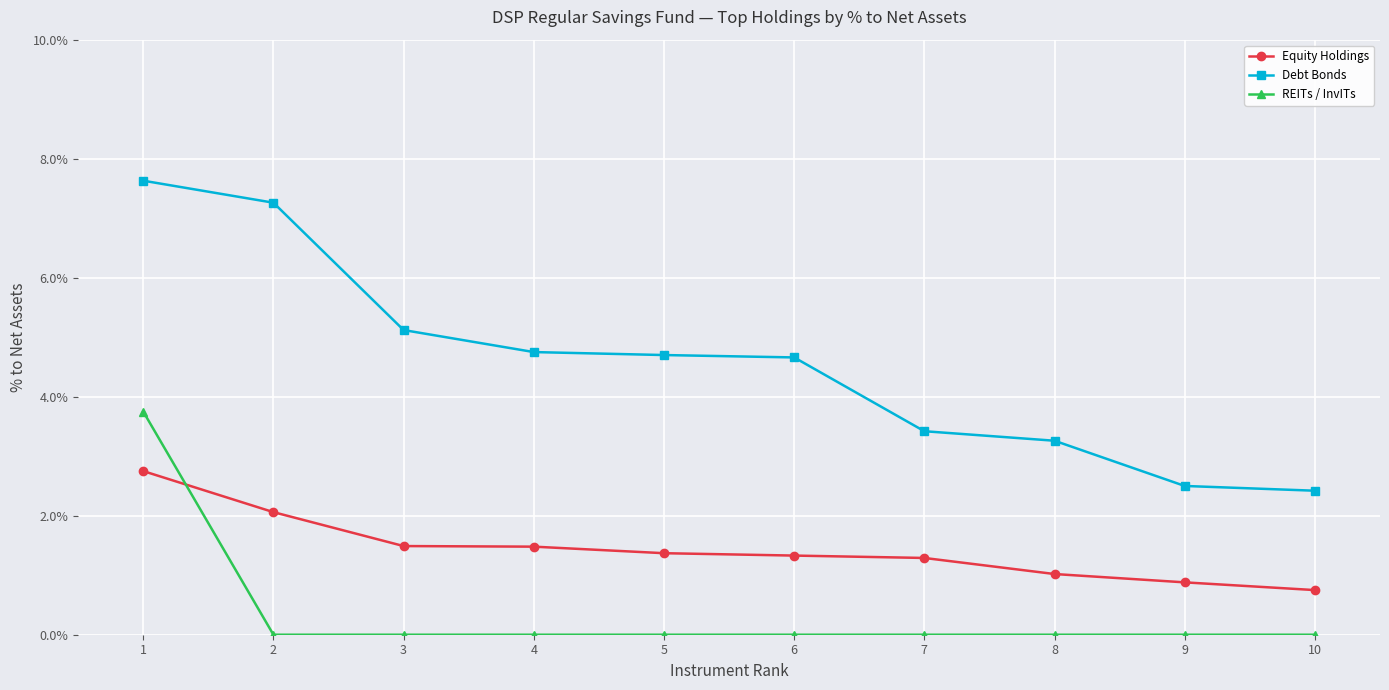

What are all the series names shown in the legend?

Equity Holdings, Debt Bonds, REITs / InvITs